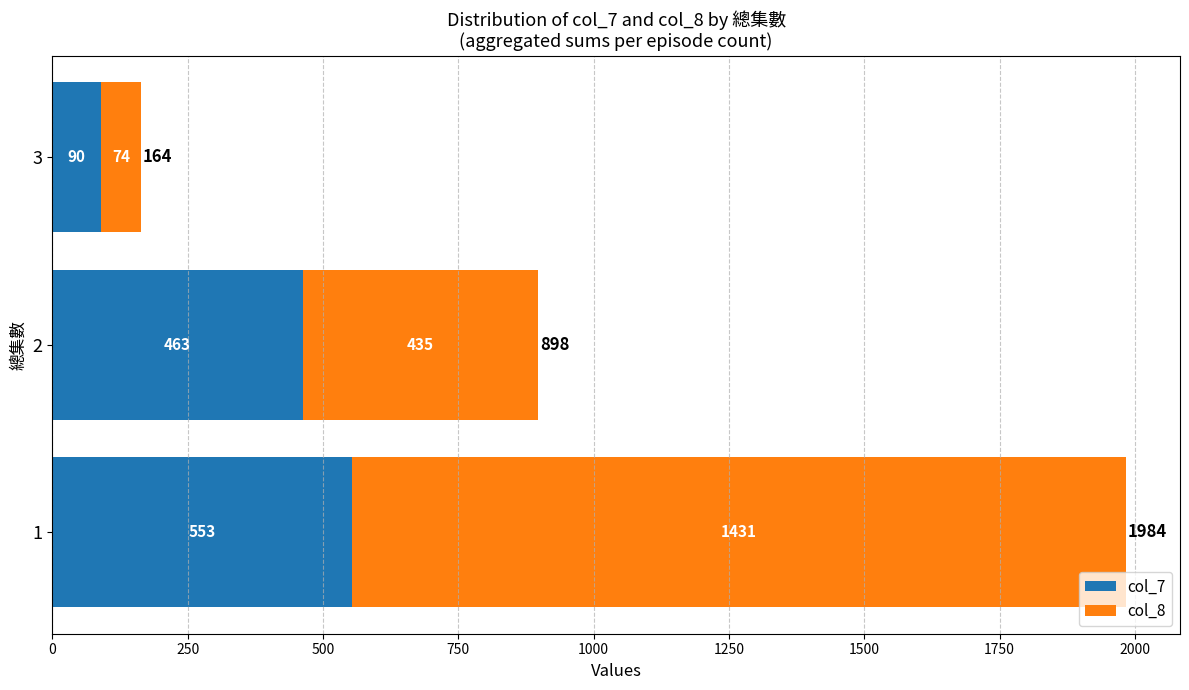

How many data points in col_7 are less than 463?

1